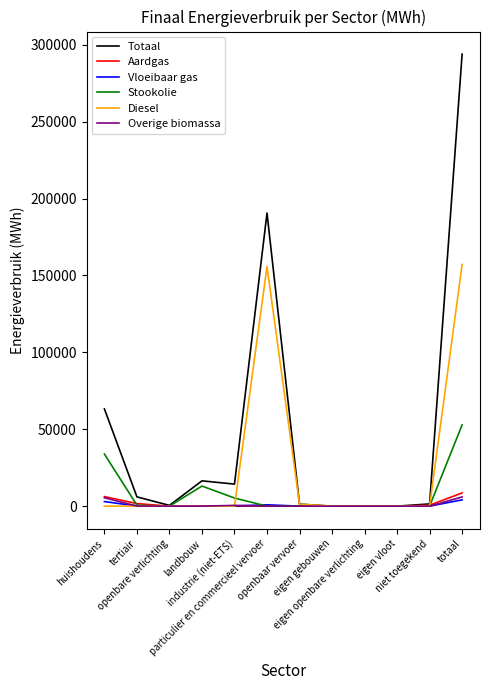

True or false: Overige biomassa has a value of 59.7 at tertiair.

True